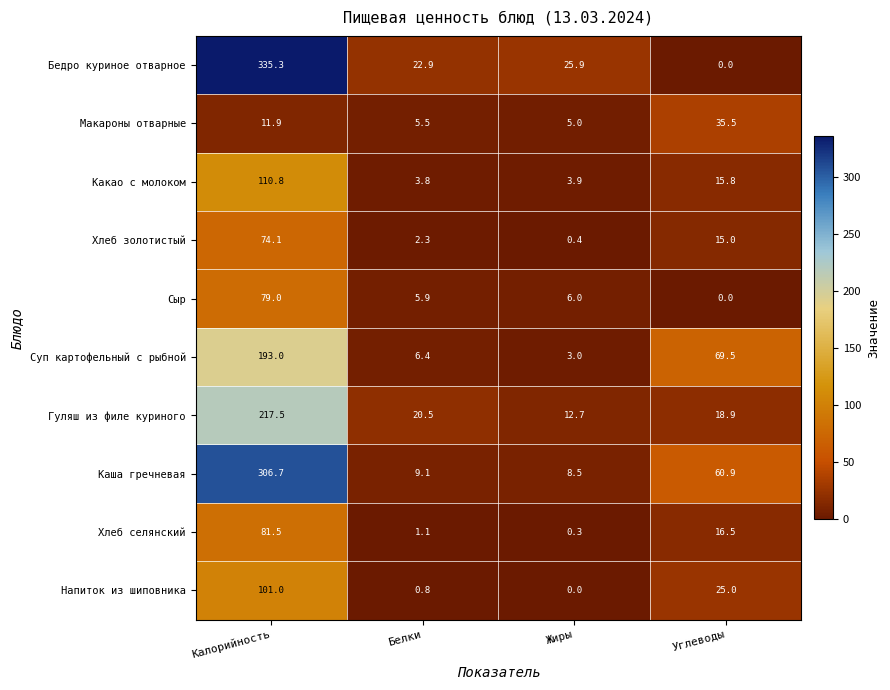

True or false: Каша гречневая has a value of 1.9 at Жиры.

False